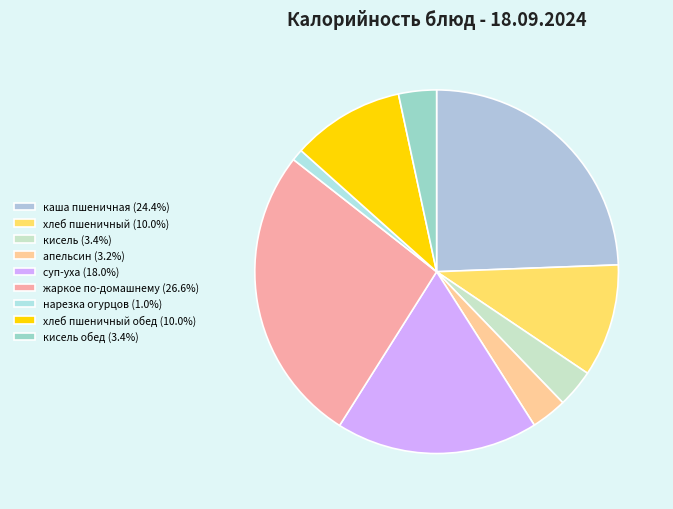

Which category has the biggest portion of the pie?

жаркое по-домашнему (284.6)